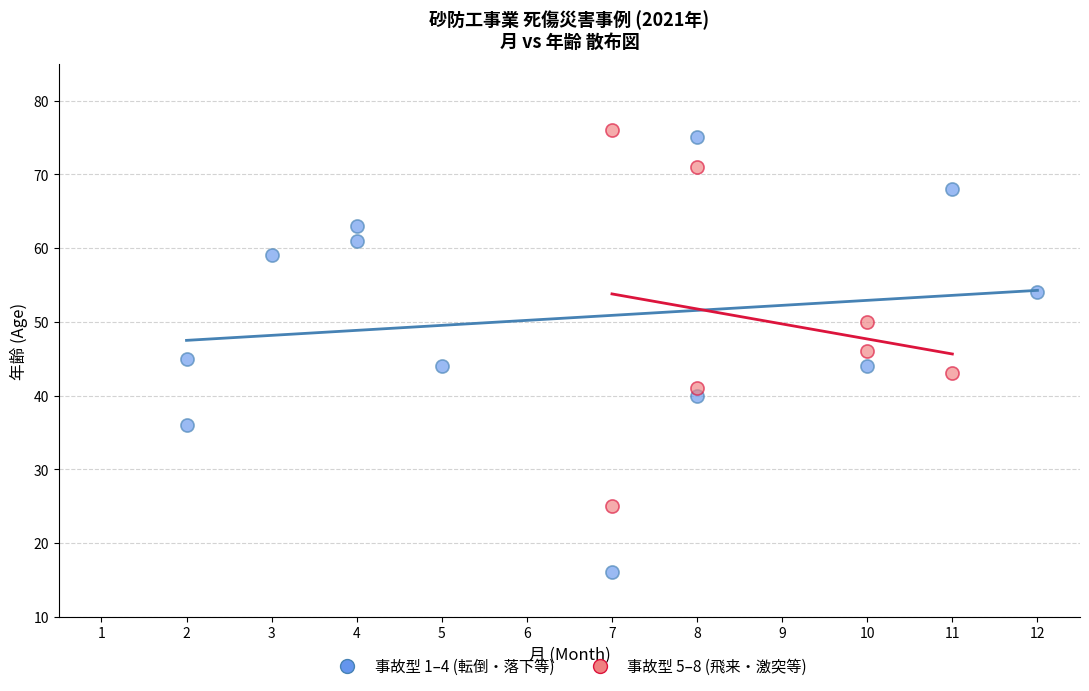

Which series contains the highest Y value?

事故型 5–8 (飛来・激突等)